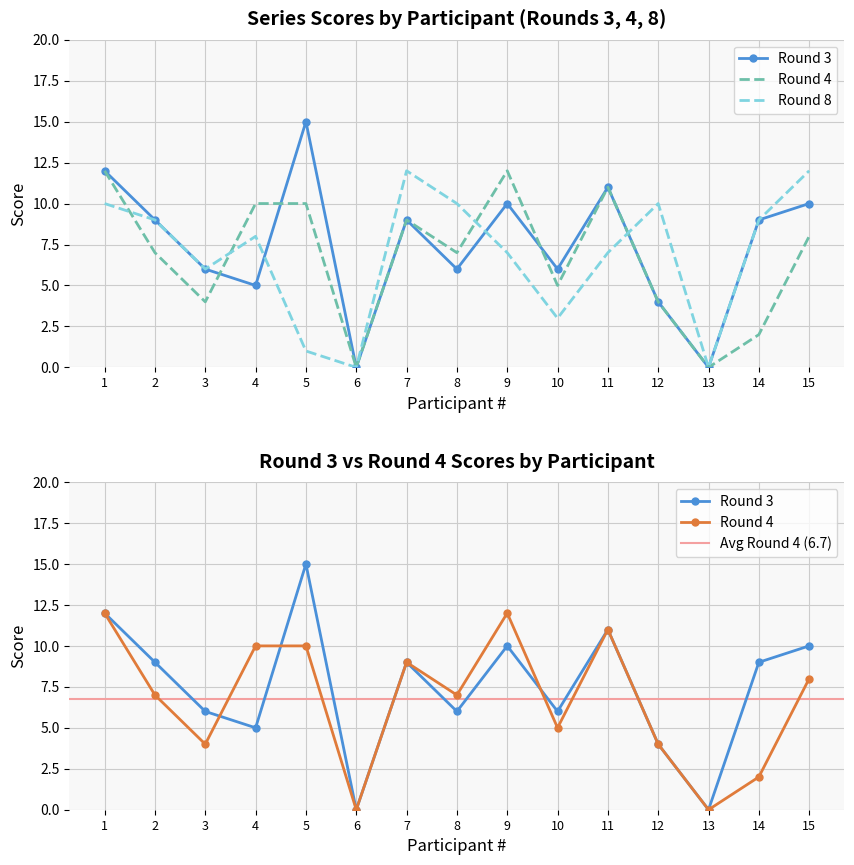

How many intersections are there between Serie_3_sum and Serie_4_sum?

3